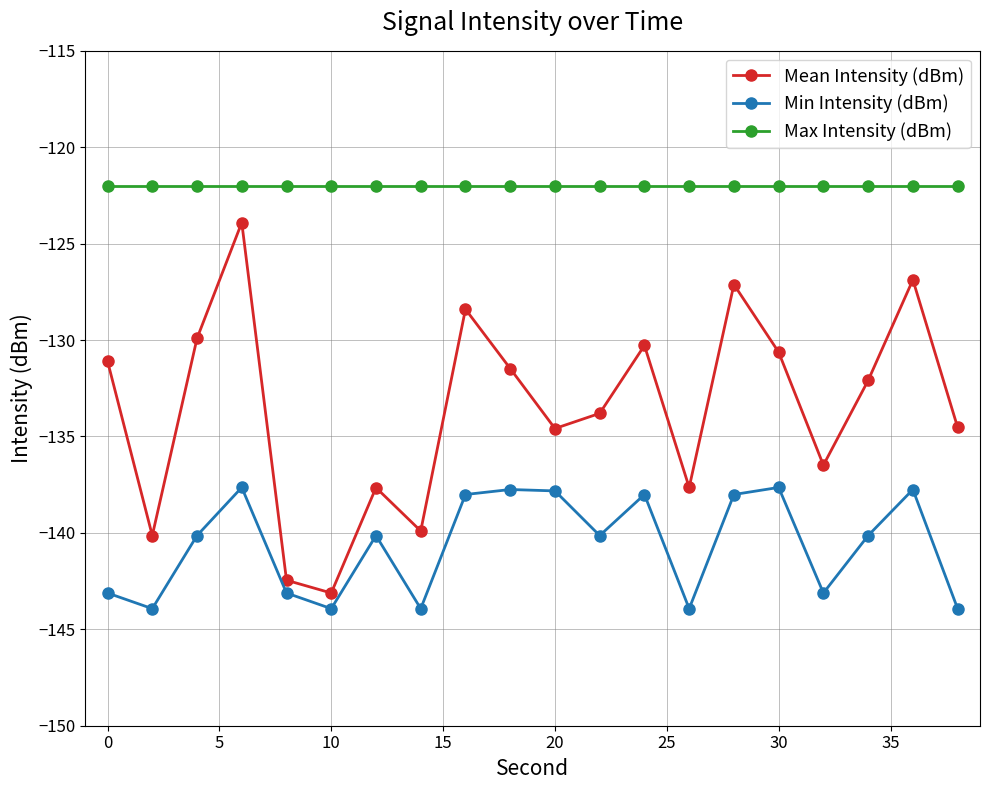

True or false: Mean Intensity (dBm) and Max Intensity (dBm) intersect in this chart.

False